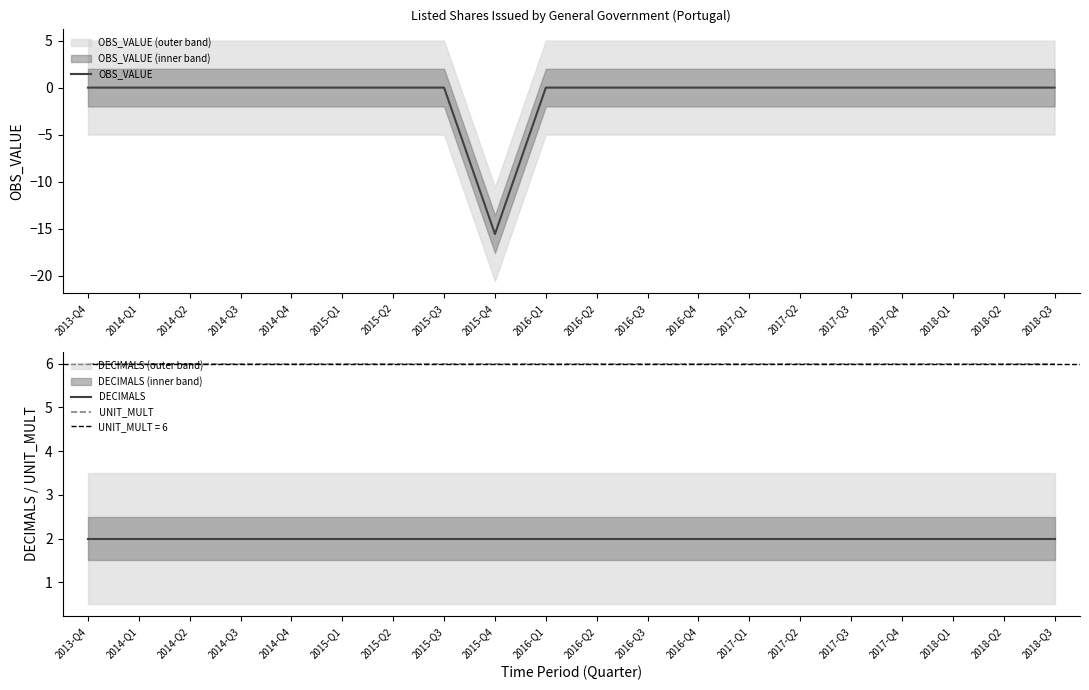

Which category has the lowest value in the UNIT_MULT series?

2013-Q4